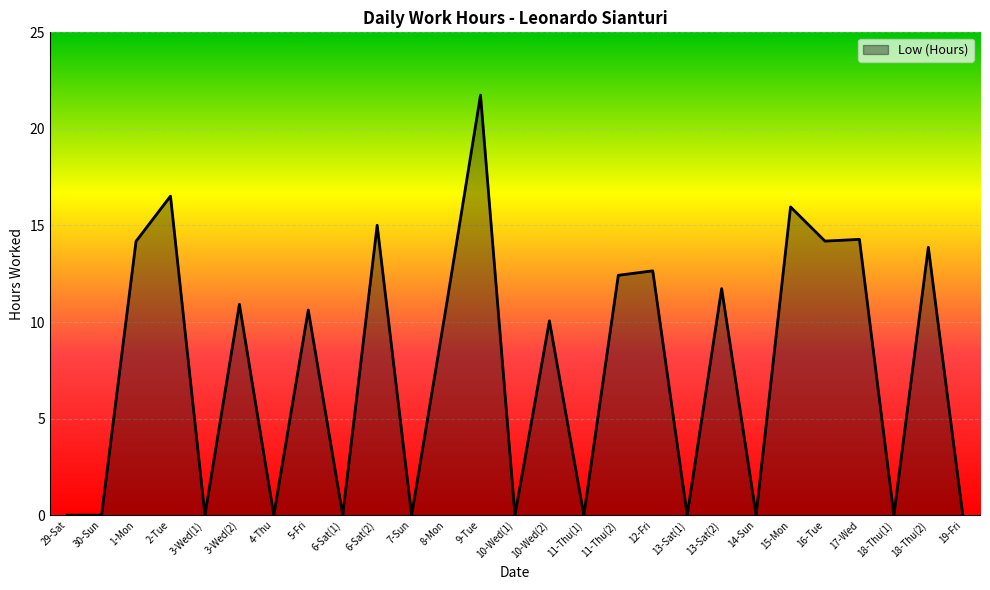

Which label corresponds to the largest value in the chart?

9-Tue